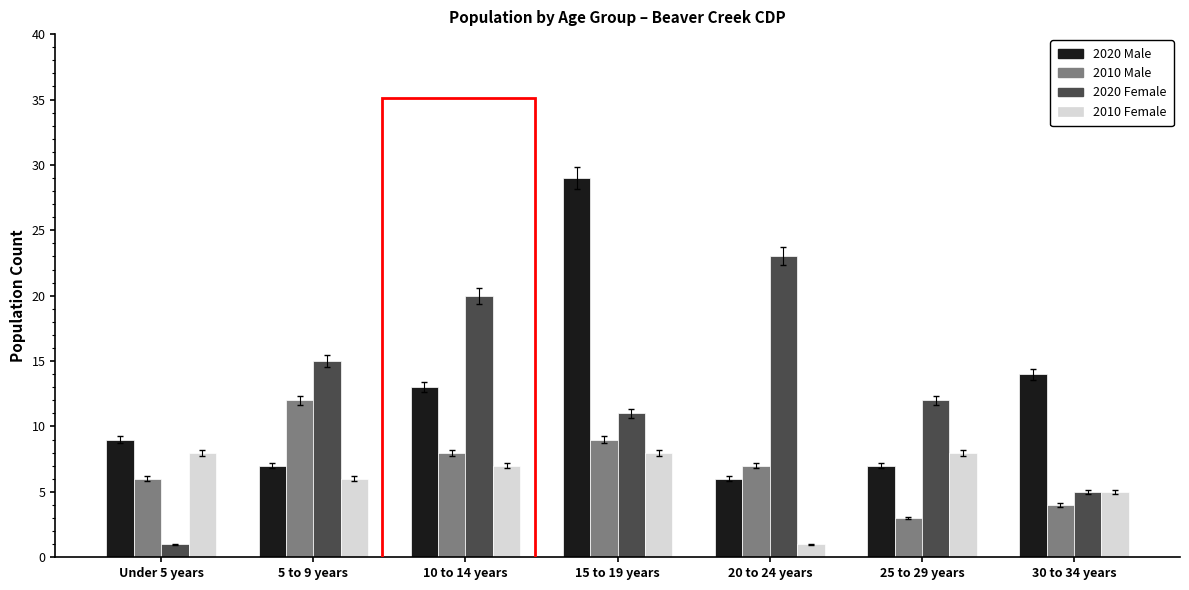

What is the label of the 1st bar from the right?

30 to 34 years